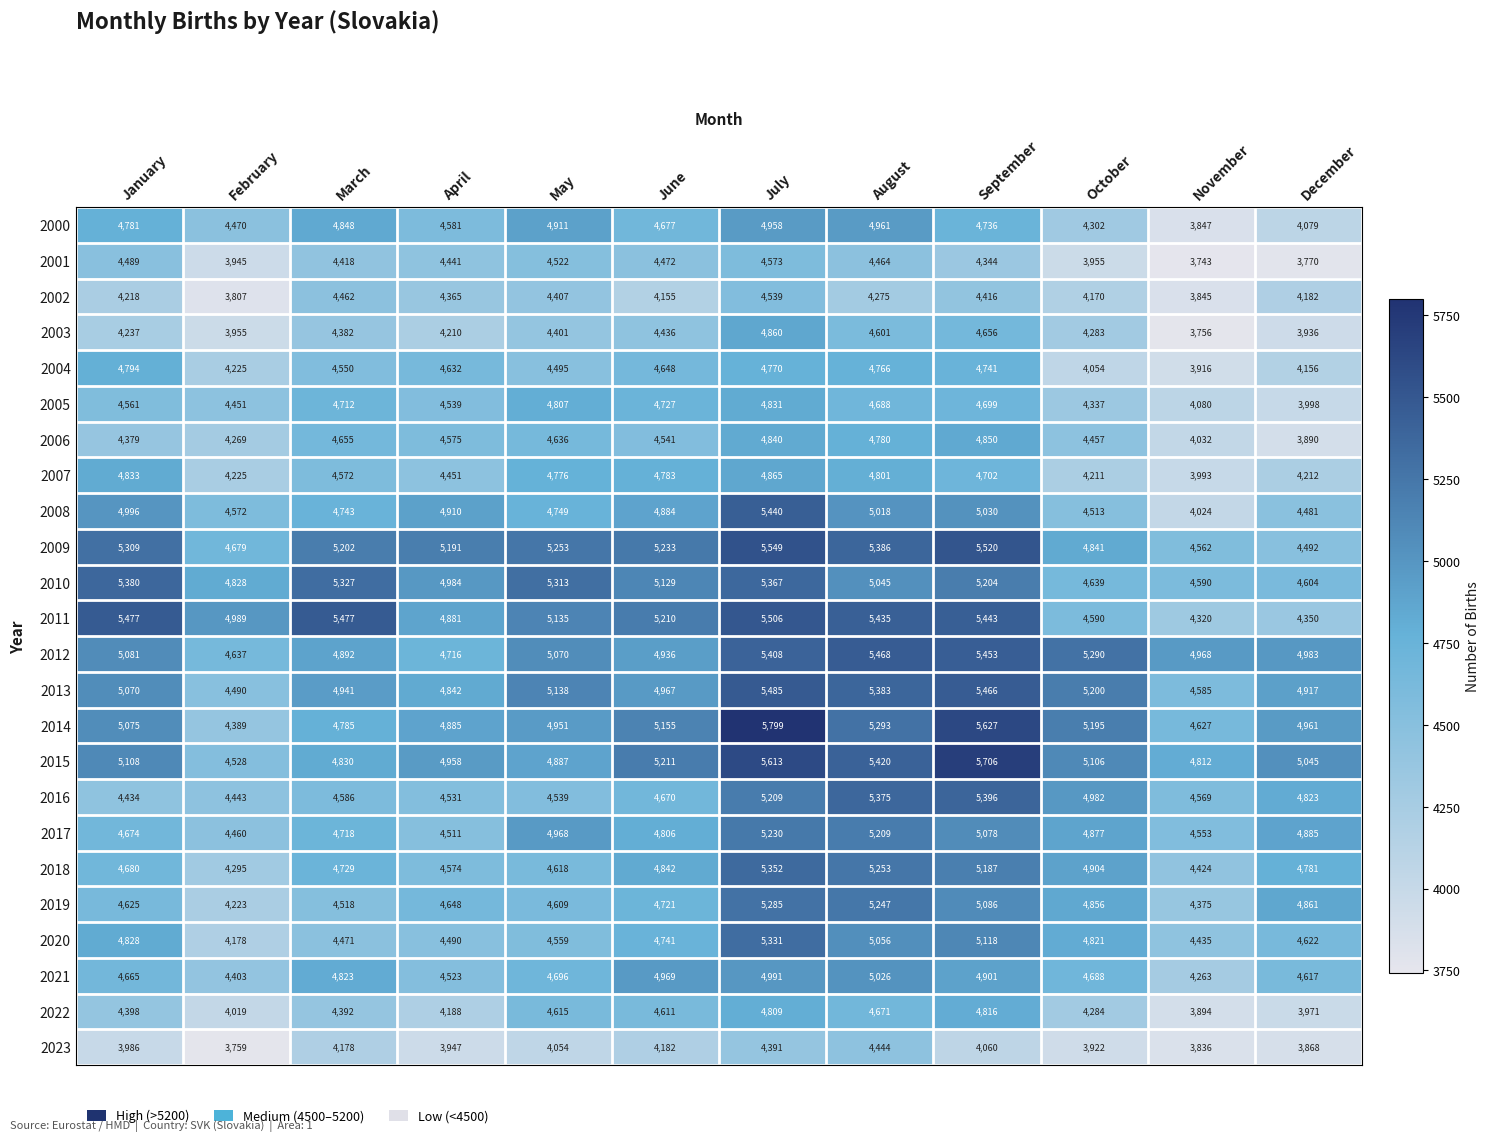

What is the difference between the maximum and minimum values in the 2018 series?

1057